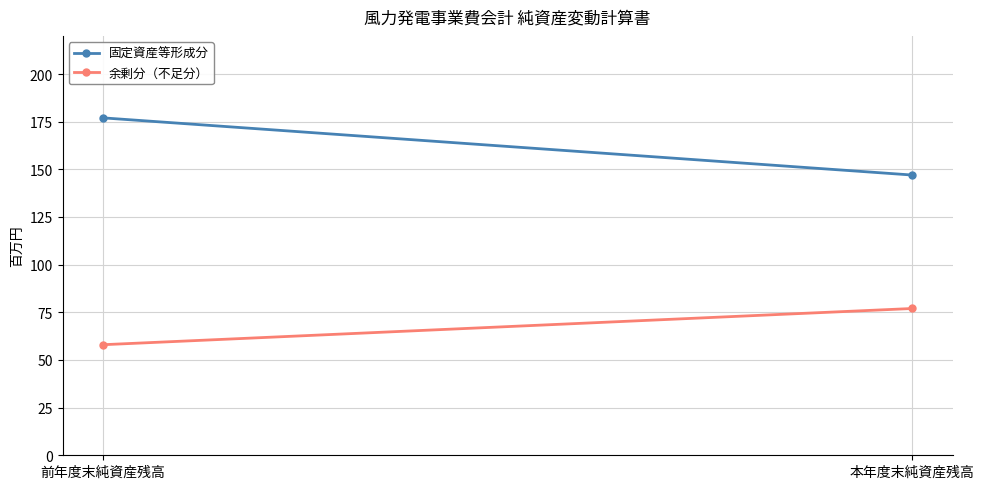

The value of 固定資産等形成分 at 本年度末純資産残高 is 252. True or false?

False